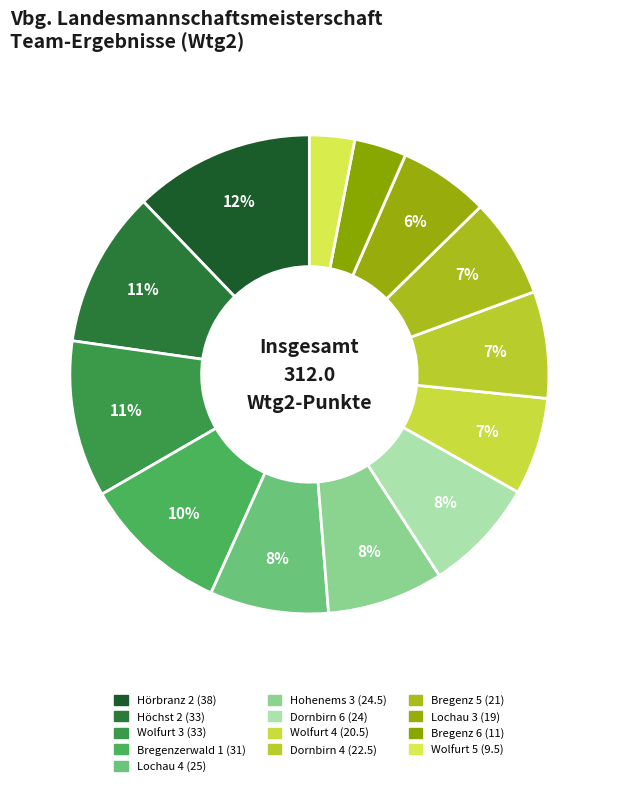

Approximately how many times larger is the value at Lochau 4 compared to Bregenzerwald 1?

0.8